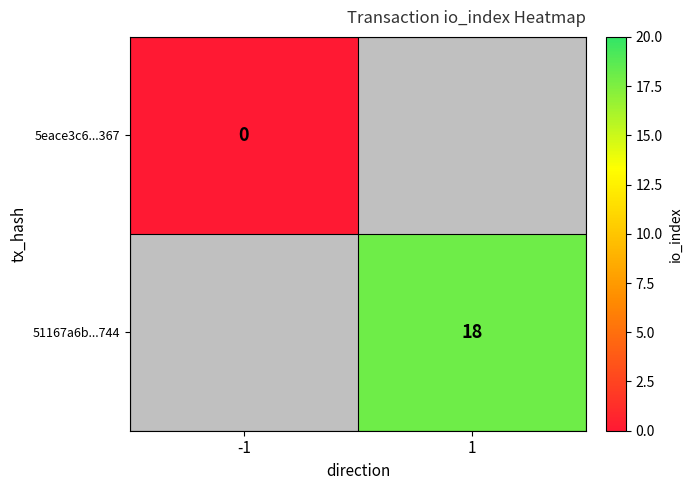

What is the maximum value shown in the chart?

18.0